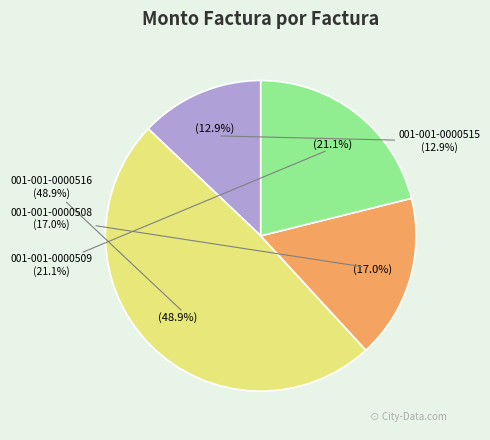

To the nearest percent, what percentage of the pie is 001-001-0000509?

21%